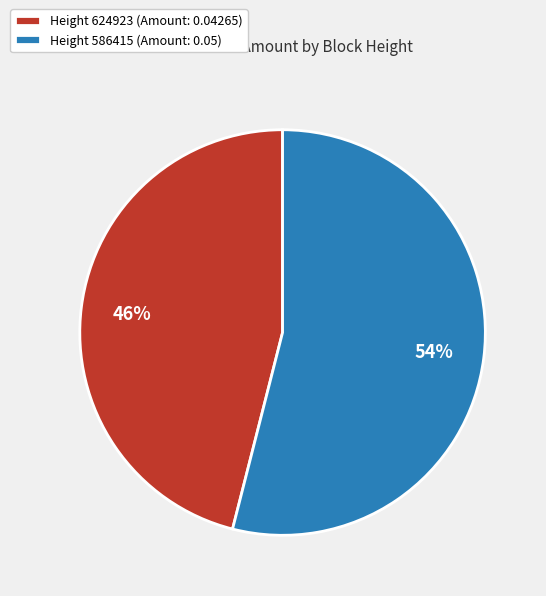

Do Height 624923 (Amount: 0.04265) and Height 586415 (Amount: 0.05) together represent more than half of the pie?

Yes